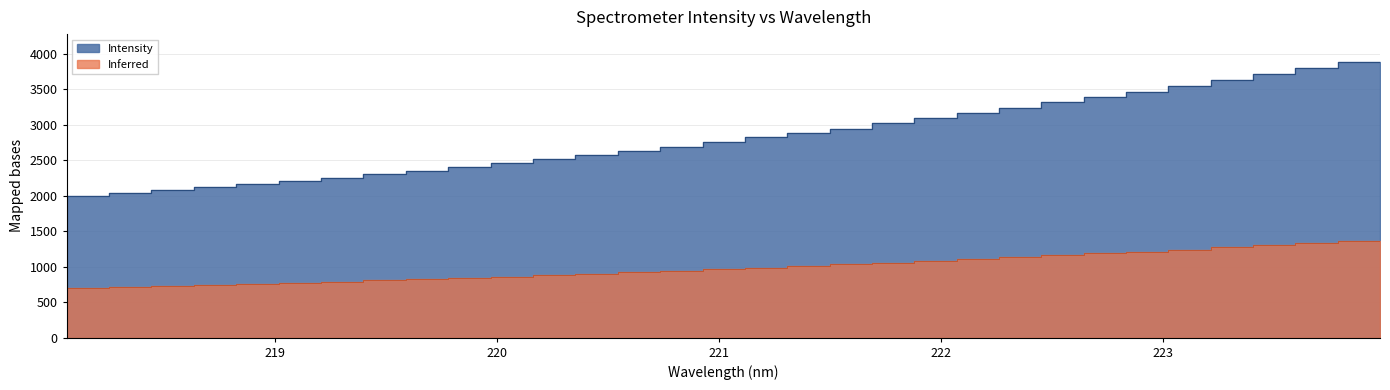

What value does the data have at 219.9712?

2405.3